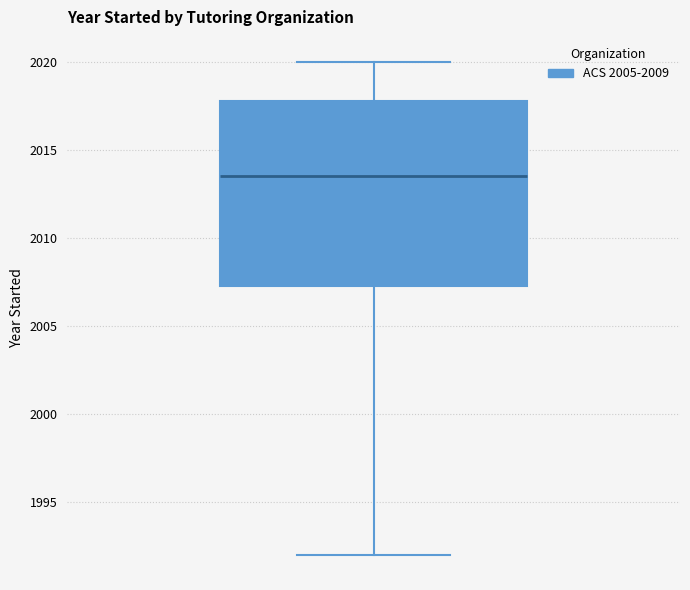

Where does the median line of the box sit on the y-axis? The values are not printed on the chart, so give them approximately, as read against the axis.

2013.5